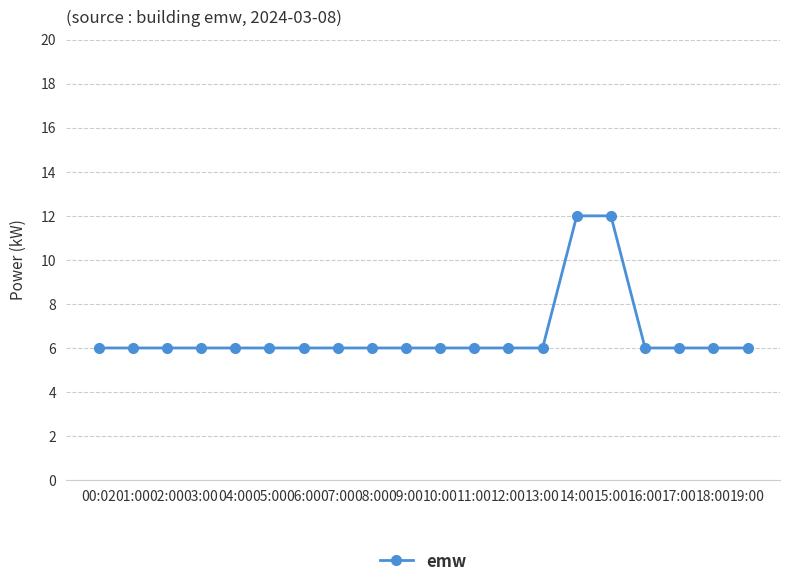

What is the sum of the values at 16:00 and 13:00?

12